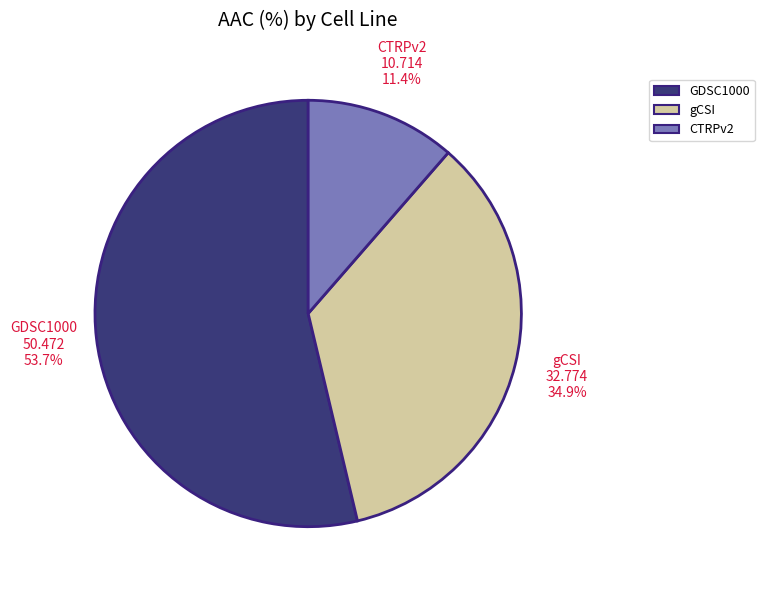

How many segments does this pie chart have?

3